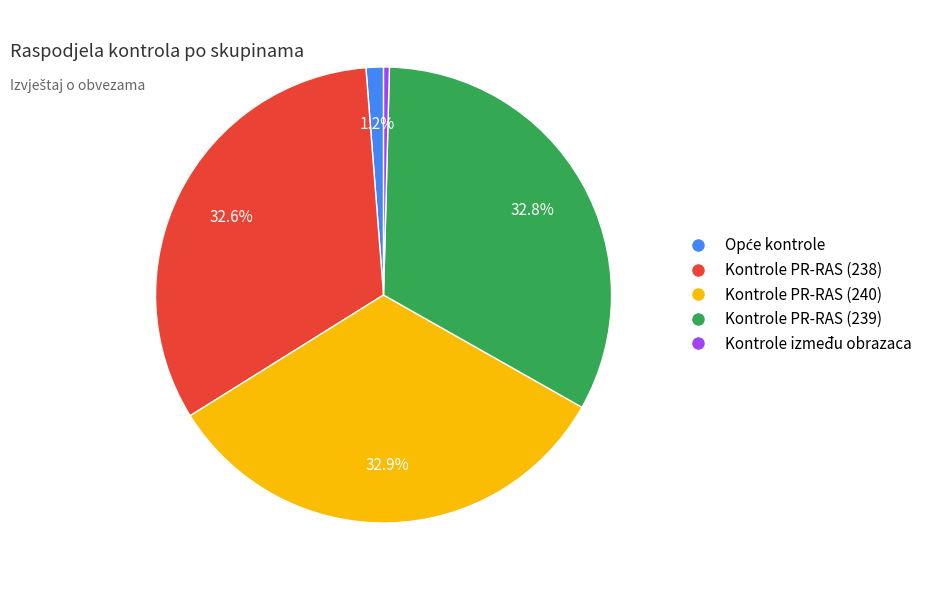

The Kontrole PR-RAS (238) slice represents 39% of the pie. True or false?

False